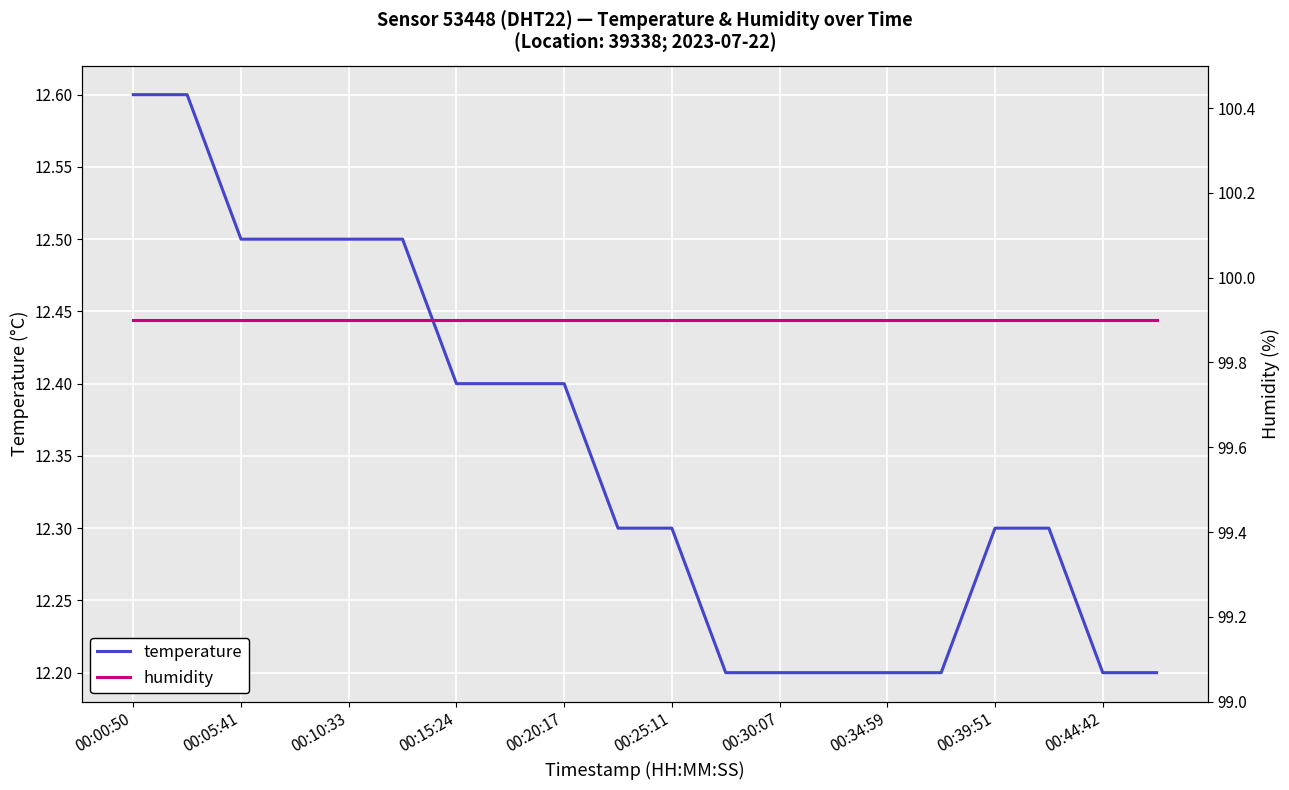

What is the maximum value for humidity?

99.9